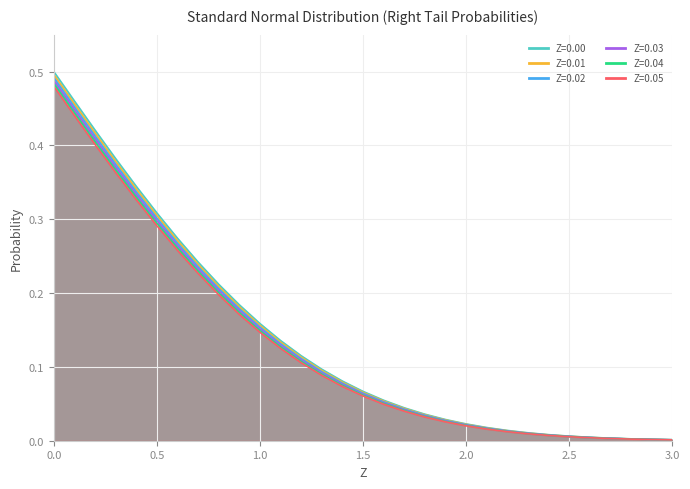

What is the label of the 28th point from the left?

2.7